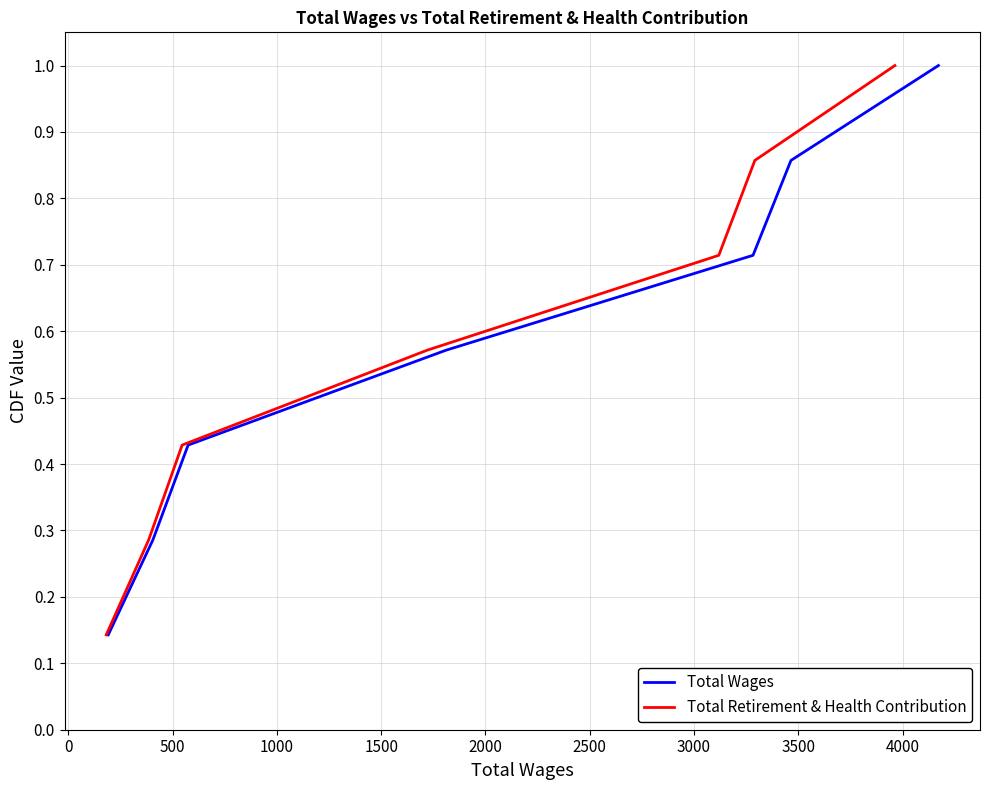

What are all the series names shown in the legend?

Total Wages, Total Retirement & Health Contribution